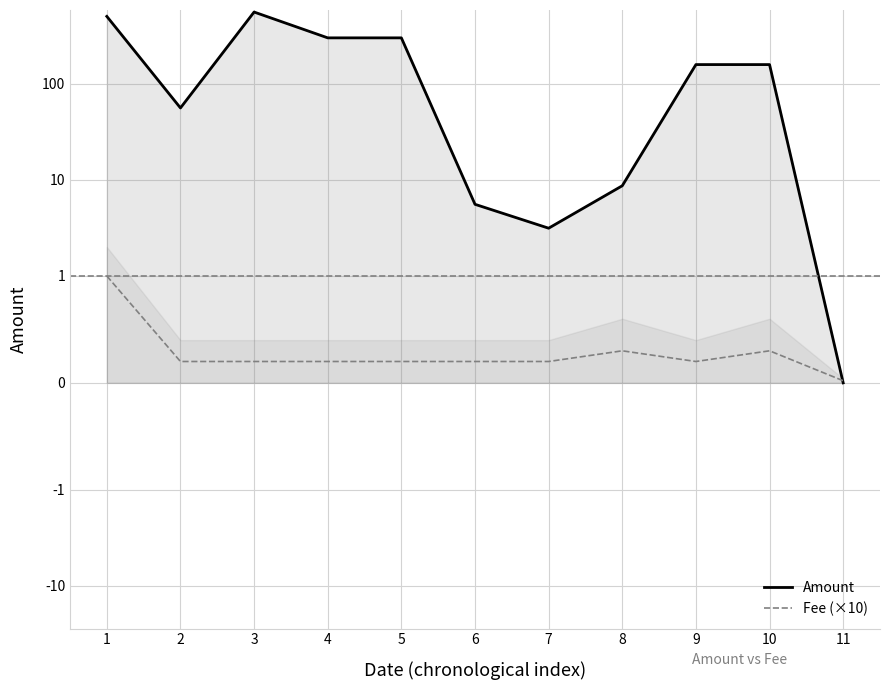

Where do Fee (×10) and Amount first cross each other?

10 and 11